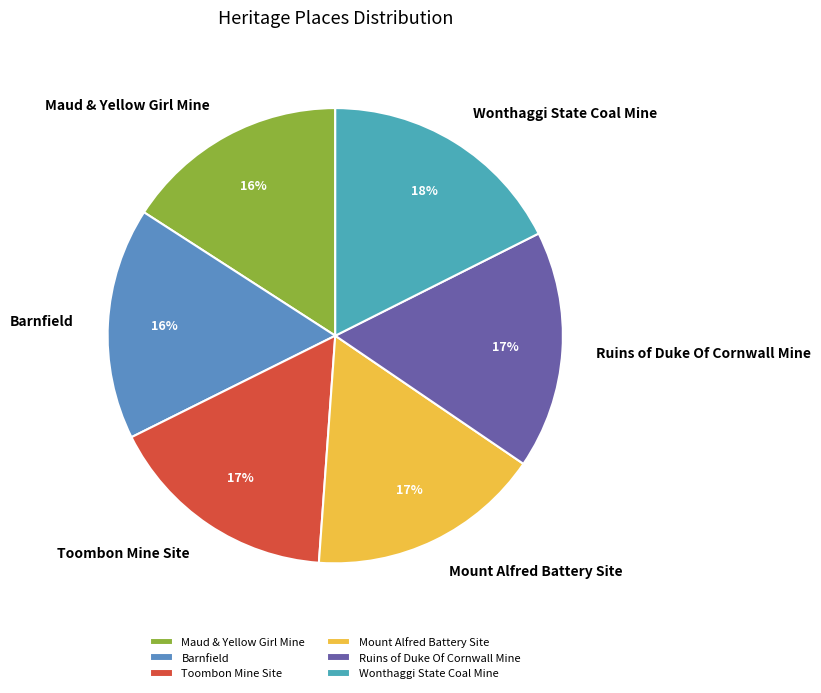

Count the number of slices in the pie.

6